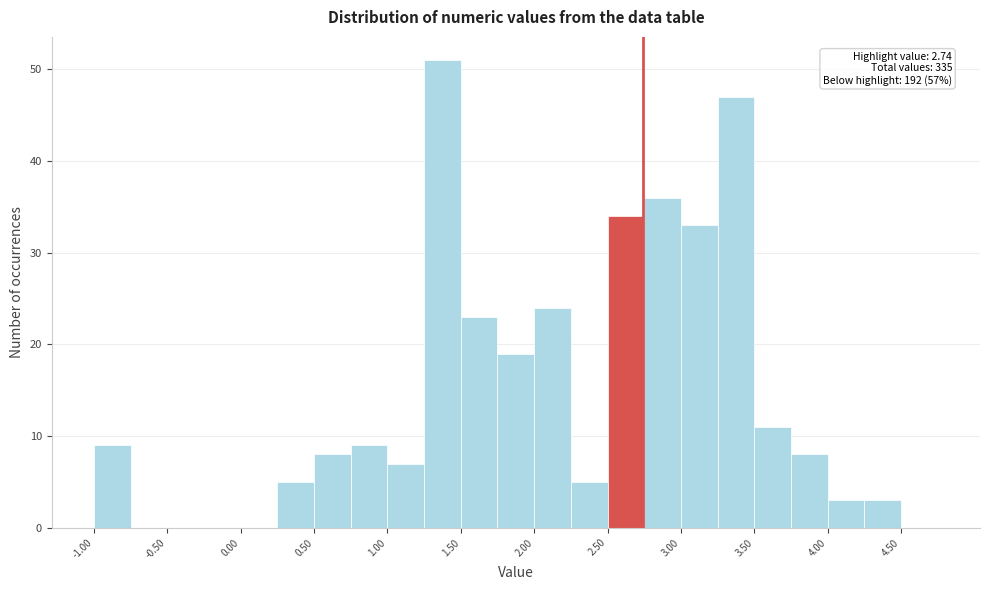

Which range on the x-axis has the tallest bar?

1.25 to 1.50